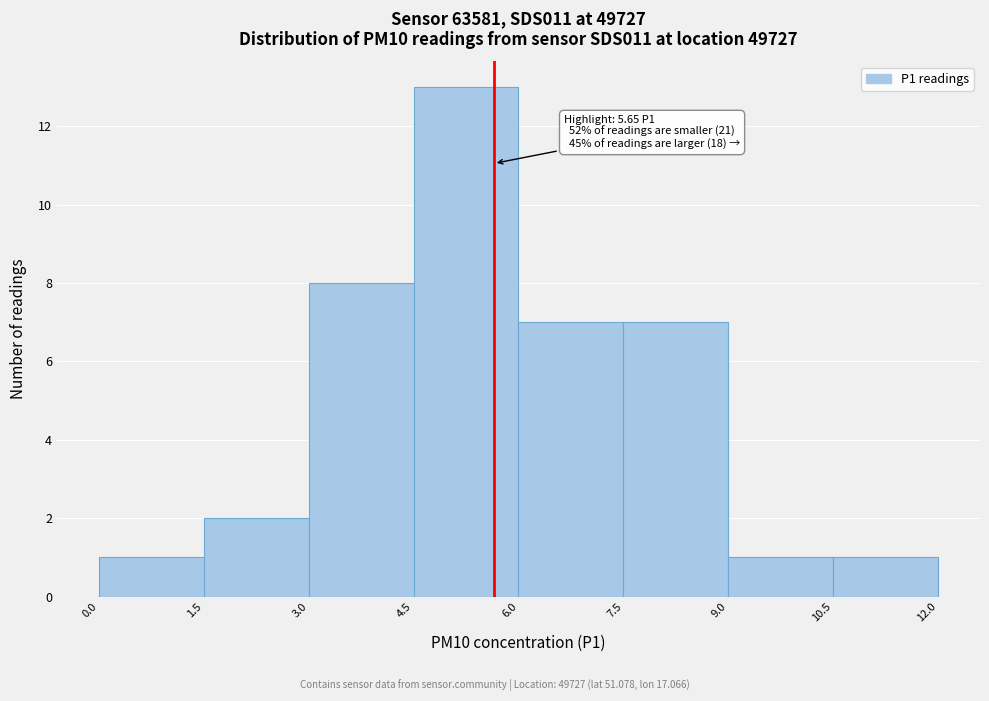

Which range on the x-axis has the tallest bar?

4.5 to 6.0